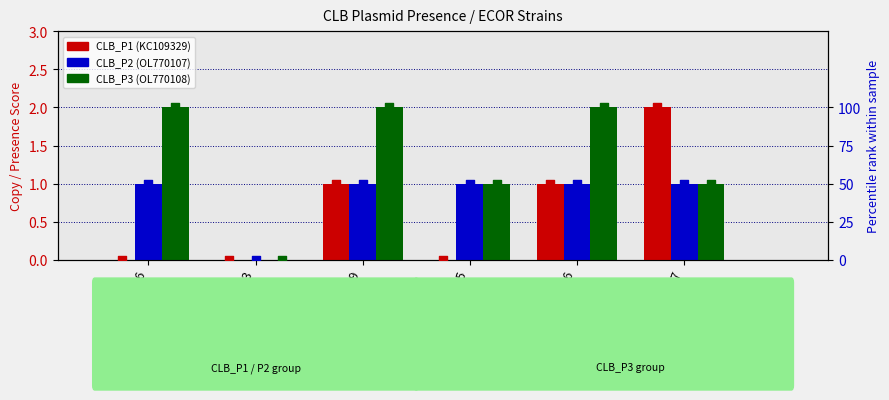

Which series reaches the minimum Y coordinate?

CLB_P1 (KC109329; TAX:1262524)